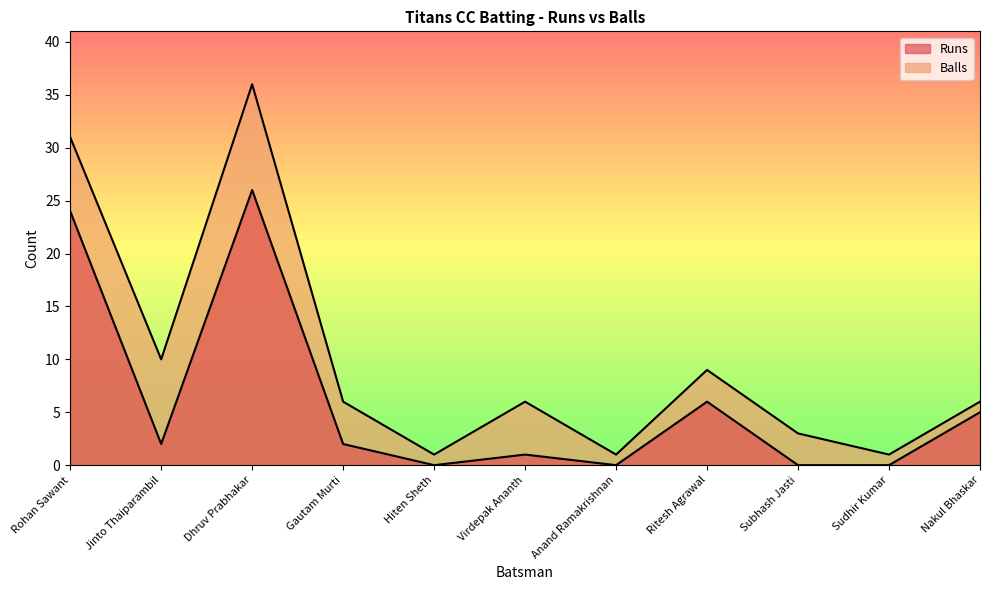

At which category does Runs reach its first local valley?

Jinto Thaiparambil